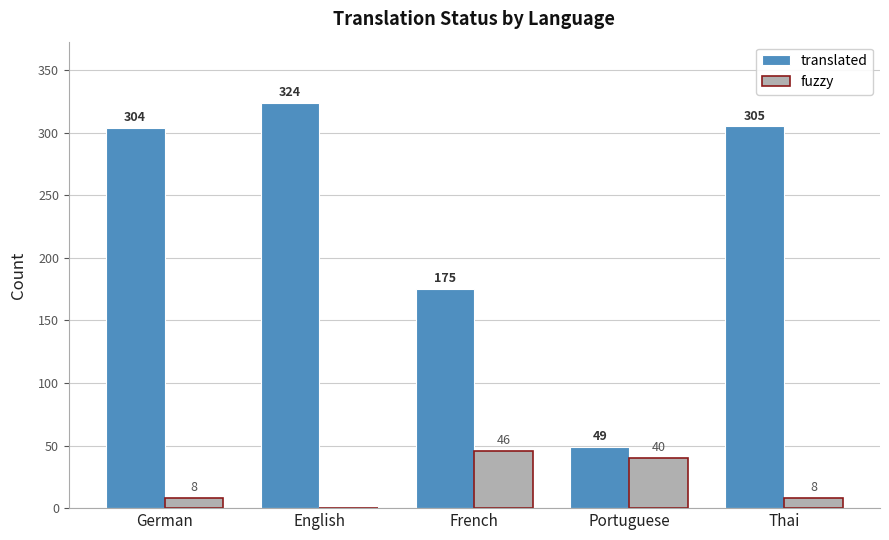

Reading left to right, list all the values displayed in this chart.

translated: German=304	English=324	French=175	Portuguese=49	Thai=305
fuzzy: German=8	English=0	French=46	Portuguese=40	Thai=8